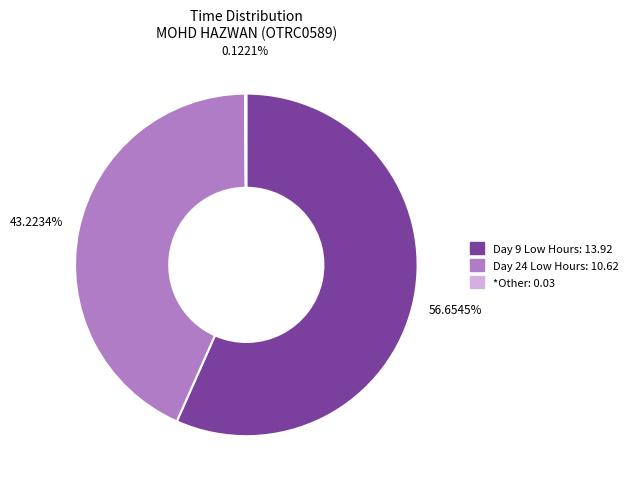

Which has a higher value, Day 9 Low Hours: 13.92 or Day 24 Low Hours: 10.62?

Day 9 Low Hours: 13.92